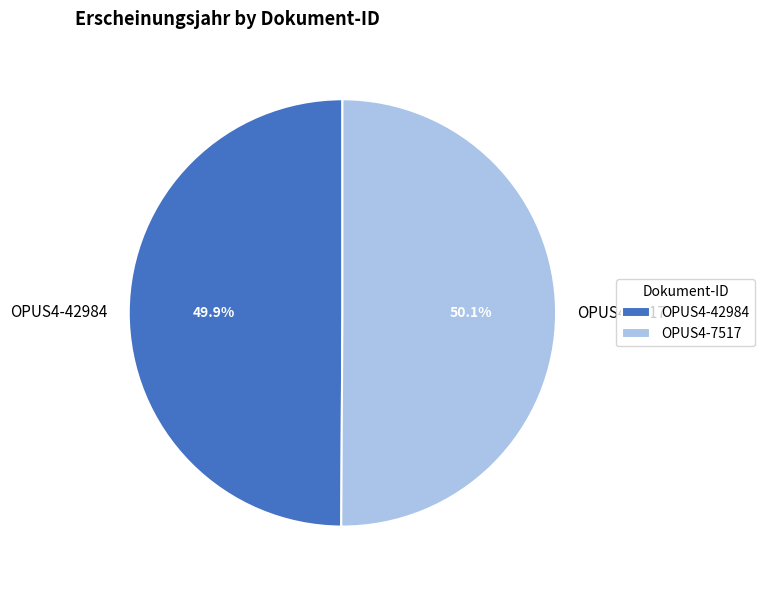

Approximately how many times larger is the value at OPUS4-42984 compared to OPUS4-7517?

1.0